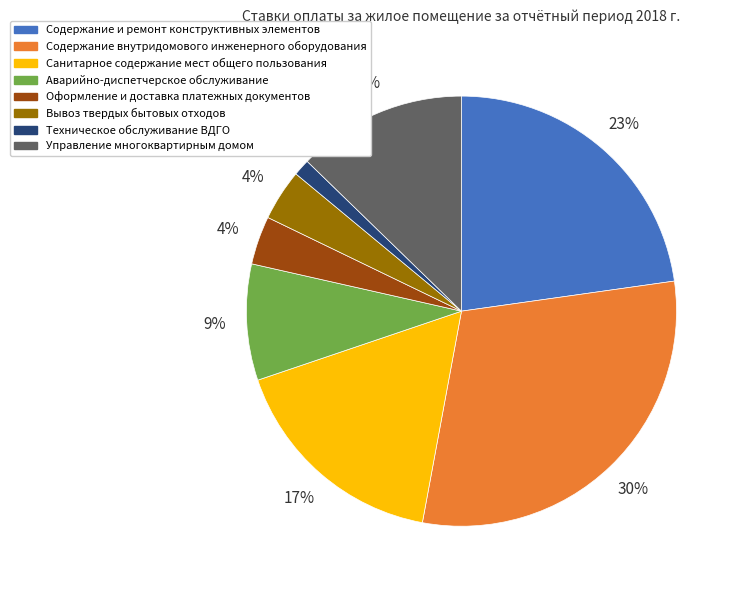

To the nearest percent, what is the difference between the Вывоз твердых бытовых отходов and Содержание внутридомового инженерного оборудования slice percentages?

26%